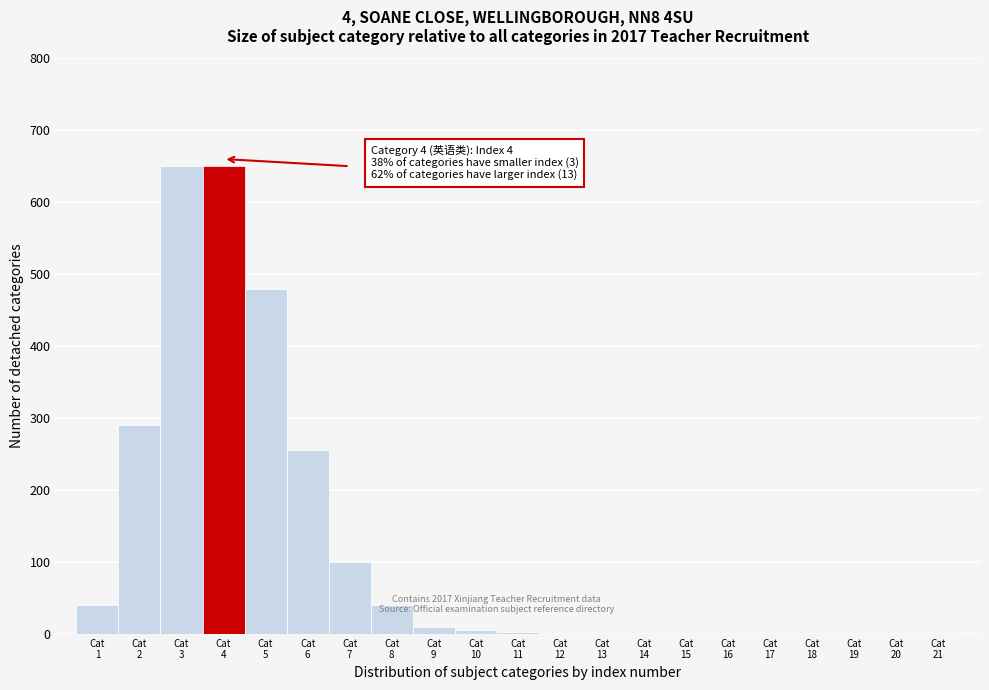

What is the maximum value shown in the chart?

650